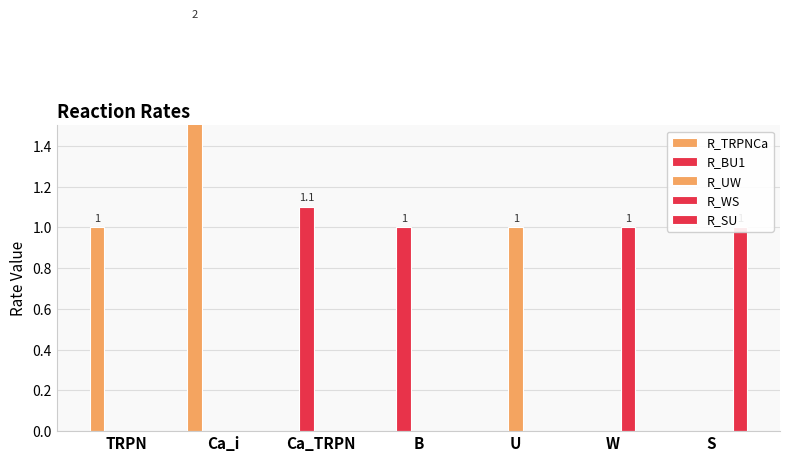

How many bars are there in total?

35